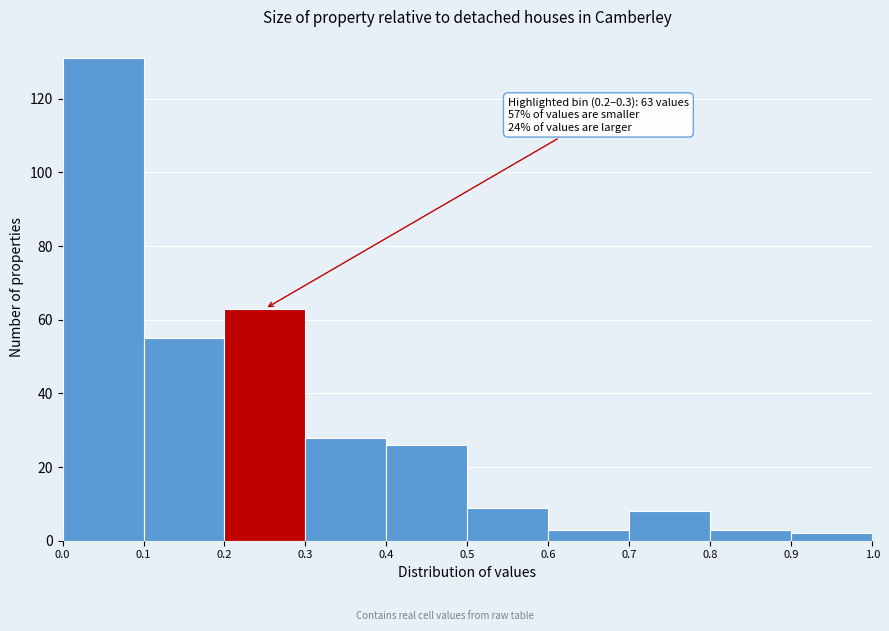

Which range on the x-axis has the tallest bar?

0.0 to 0.1